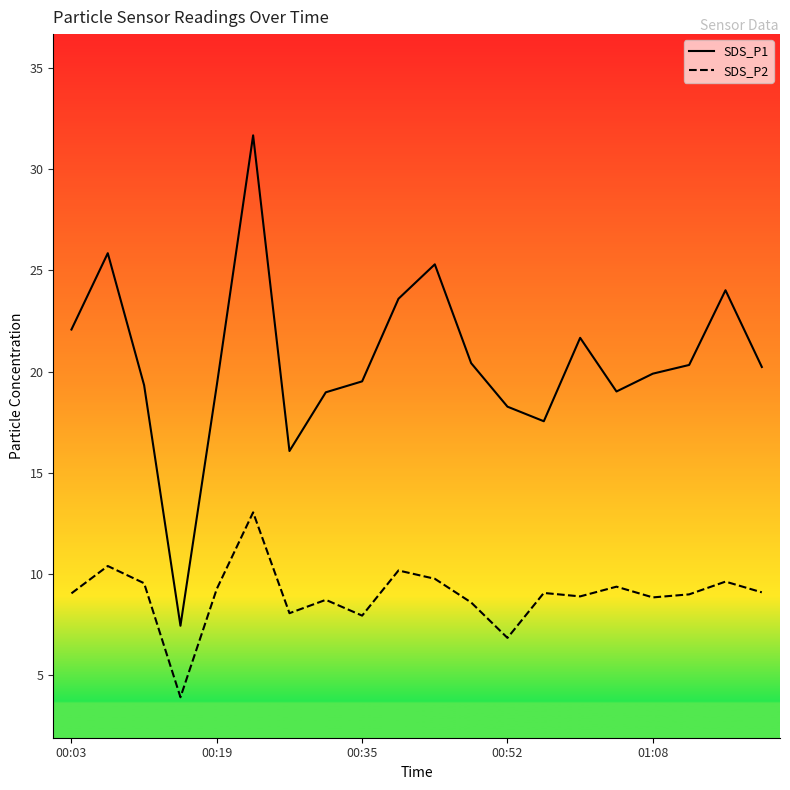

Is it true that SDS_P1 equals 19.3 at 00:19?

True